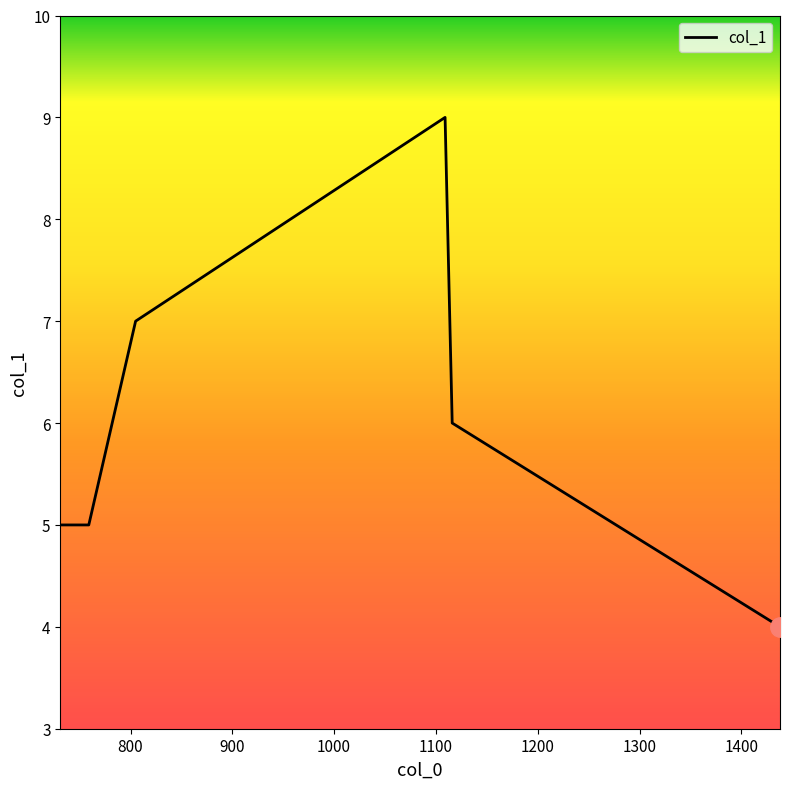

How many interior local peaks (higher than both neighbors) does the data have?

1